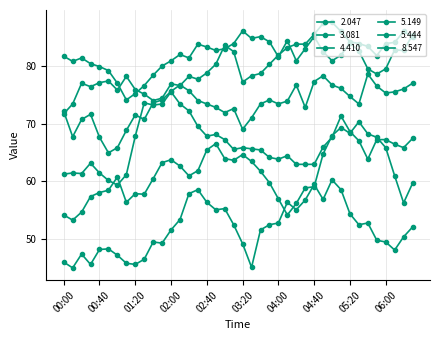

Is this an area chart (filled region under the line)?

No